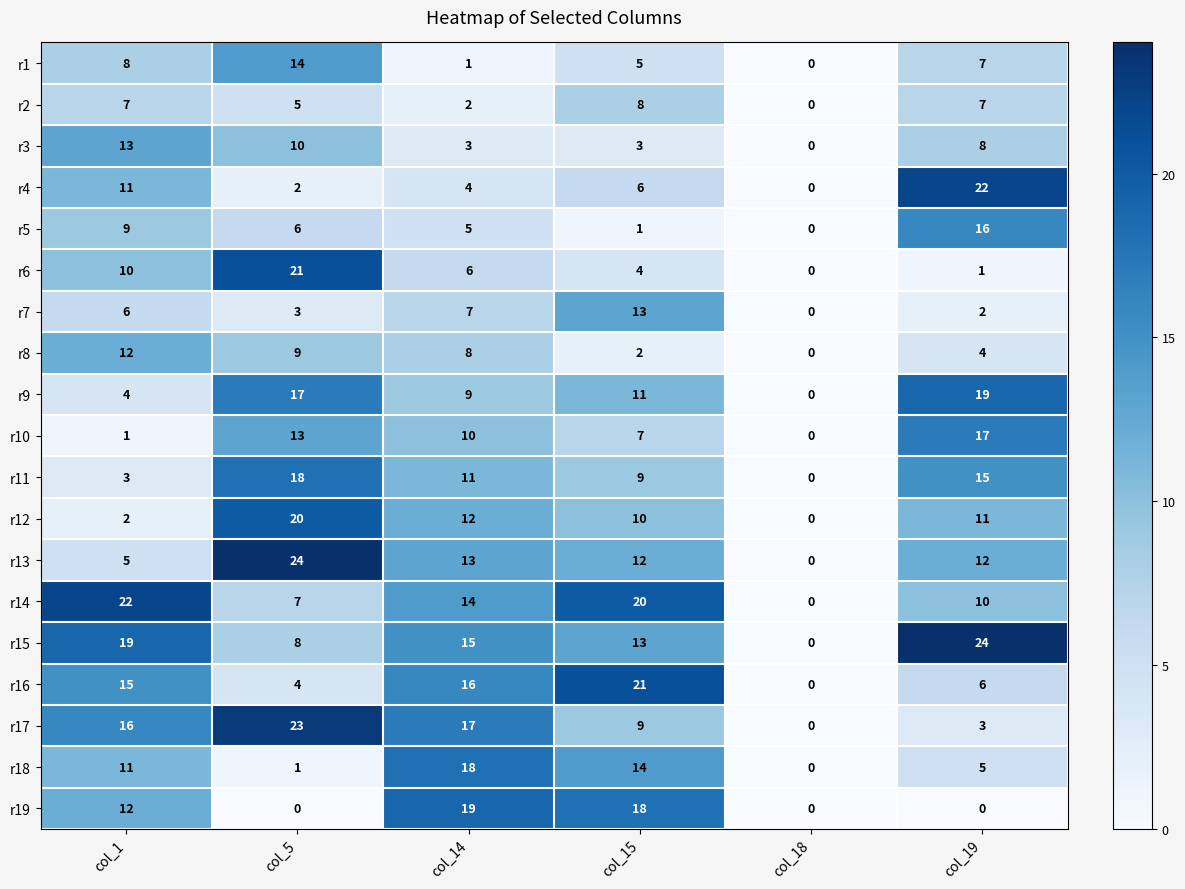

What is the maximum value shown in the chart?

24